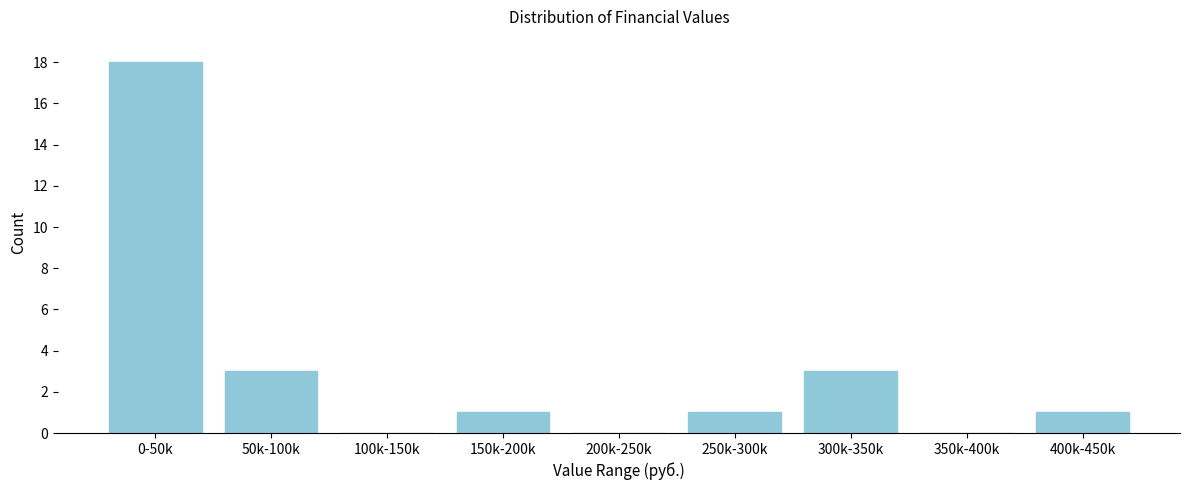

Reading left to right, list all the values displayed in this chart.

0-50k=18	50k-100k=3	100k-150k=0	150k-200k=1	200k-250k=0	250k-300k=1	300k-350k=3	350k-400k=0	400k-450k=1